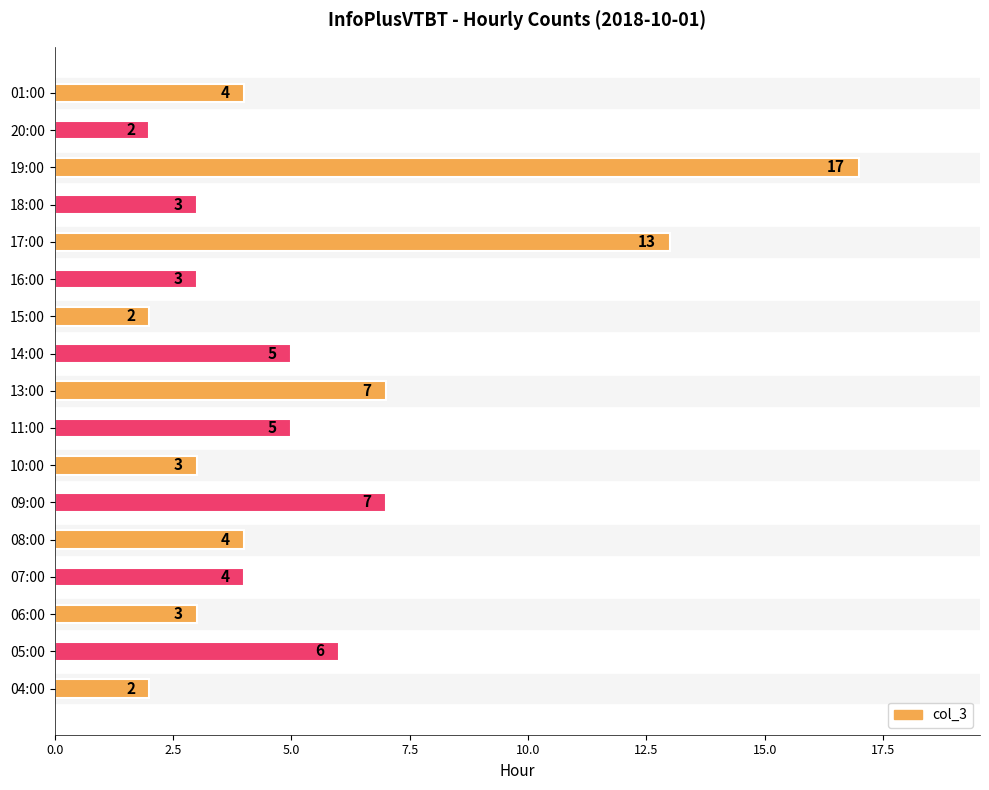

Read the value at 18:00.

3